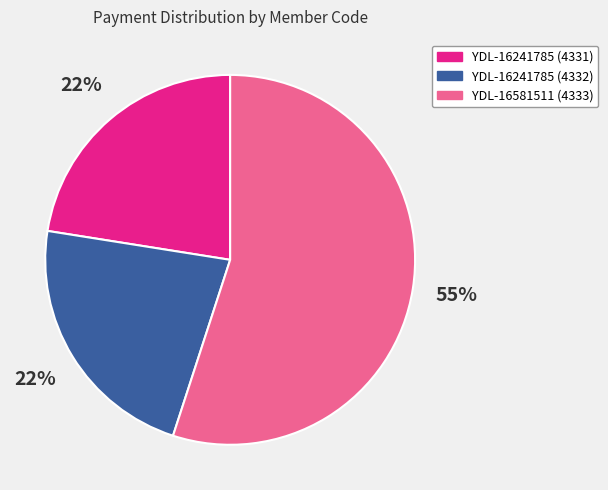

Does any single category account for the majority?

Yes